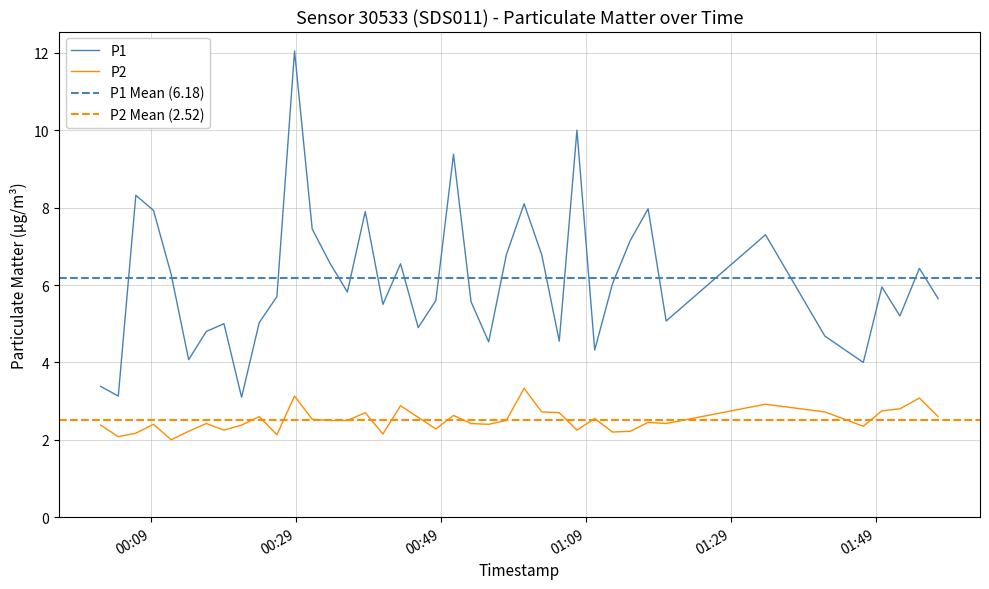

What is the difference between the second highest and minimum values in the P2 series?

1.1